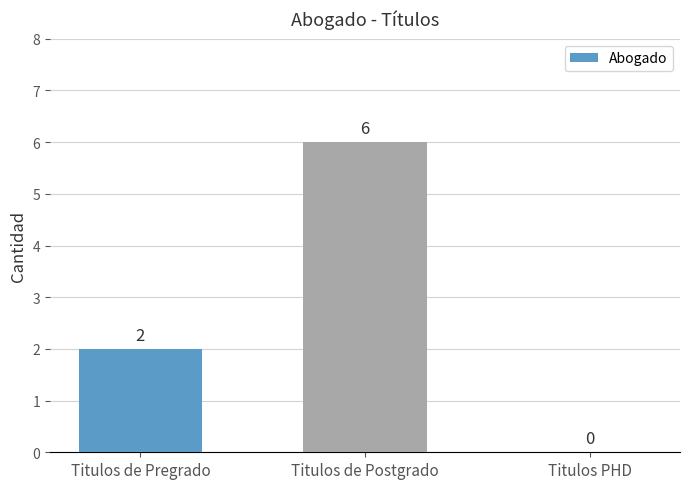

How many values are between 0 and 6?

3